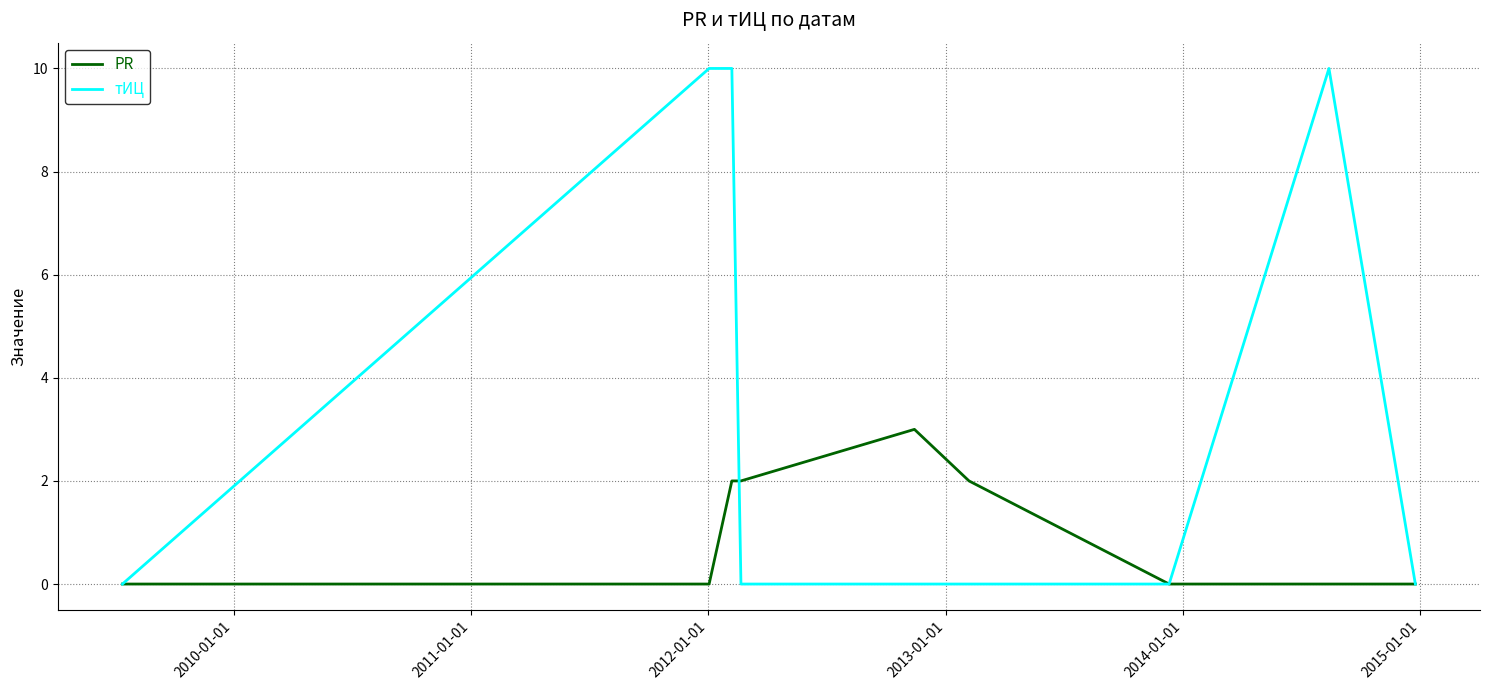

Rank the series by their maximum value, from highest to lowest.

тИЦ, PR